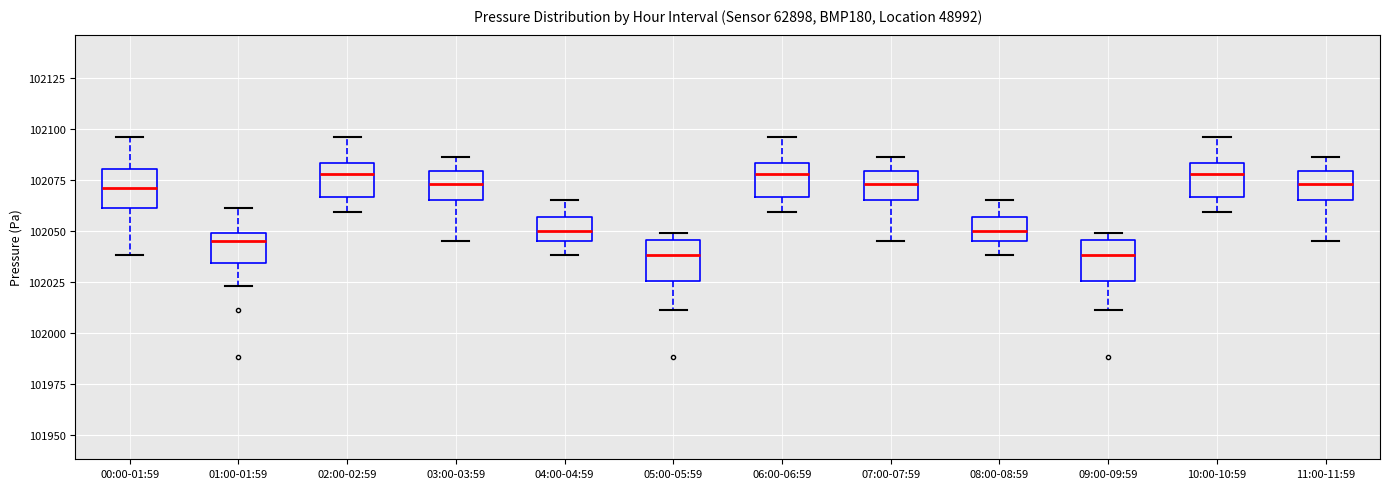

Reading left to right, transcribe this box plot: for each box, give where its median line is, the range the box spans, and where its two whiskers end, as read against the y-axis. The values are not printed on the chart, so give them approximately, as read against the axis.

00:00-01:59: median 102070, box 102060 to 102080, whiskers 102040 to 102095
01:00-01:59: median 102045, box 102035 to 102050, whiskers 102025 to 102060
02:00-02:59: median 102080, box 102065 to 102085, whiskers 102060 to 102095
03:00-03:59: median 102075, box 102065 to 102080, whiskers 102045 to 102085
04:00-04:59: median 102050, box 102045 to 102055, whiskers 102040 to 102065
05:00-05:59: median 102040, box 102025 to 102045, whiskers 102010 to 102050
06:00-06:59: median 102080, box 102065 to 102085, whiskers 102060 to 102095
07:00-07:59: median 102075, box 102065 to 102080, whiskers 102045 to 102085
08:00-08:59: median 102050, box 102045 to 102055, whiskers 102040 to 102065
09:00-09:59: median 102040, box 102025 to 102045, whiskers 102010 to 102050
10:00-10:59: median 102080, box 102065 to 102085, whiskers 102060 to 102095
11:00-11:59: median 102075, box 102065 to 102080, whiskers 102045 to 102085